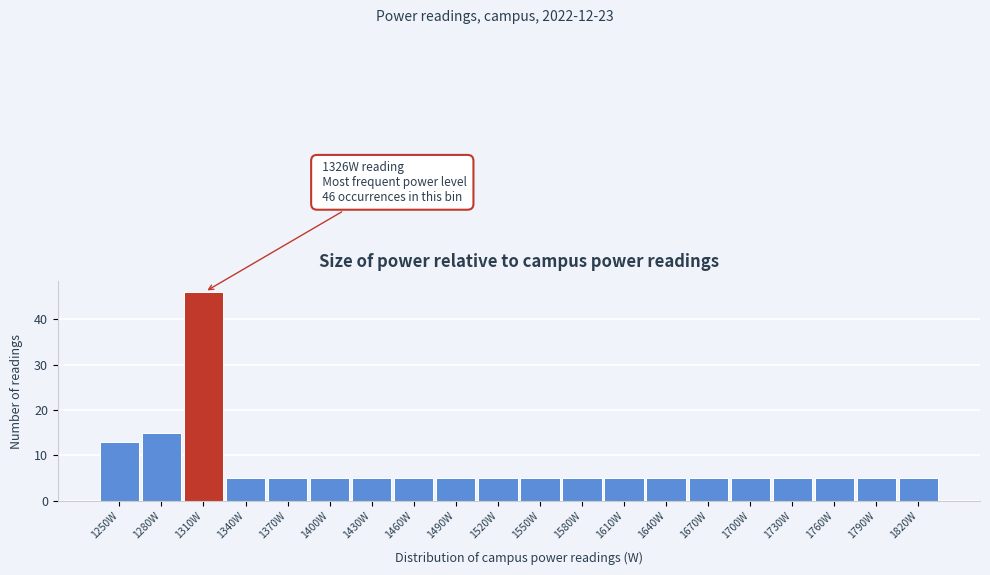

Reading left to right, list all the values displayed in this chart.

13	15	46	5	5	5	5	5	5	5	5	5	5	5	5	5	5	5	5	5